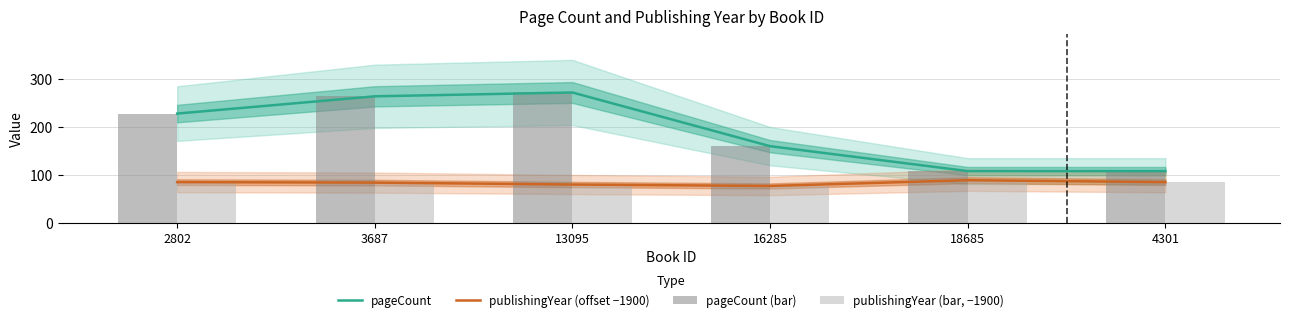

At which label does publishingYear (bar, −1900) first exceed 85?

18685